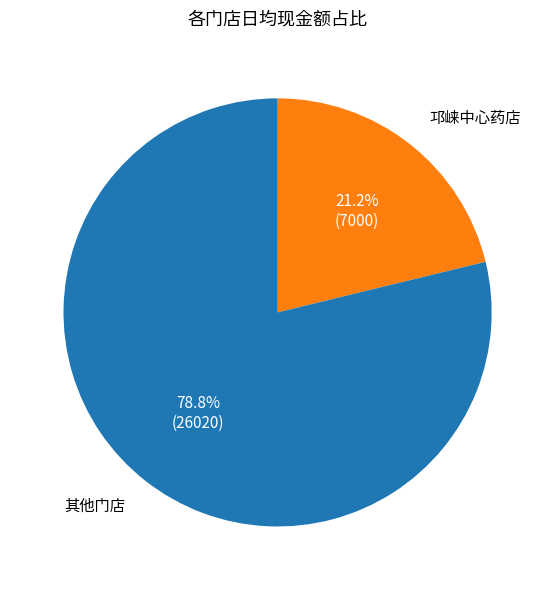

Approximately how many times larger is the value at 邛崃中心药店 compared to 其他门店?

0.3